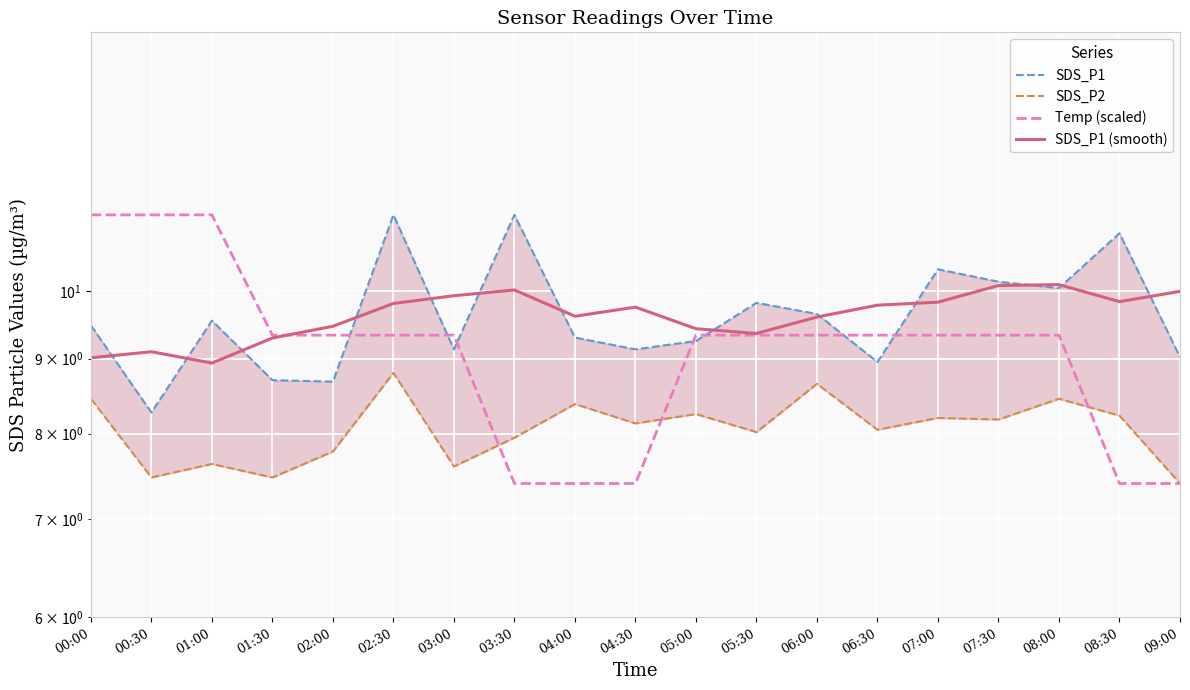

What is the sum of the SDS_P1 (smooth) values at 04:30 and 01:30?

19.0